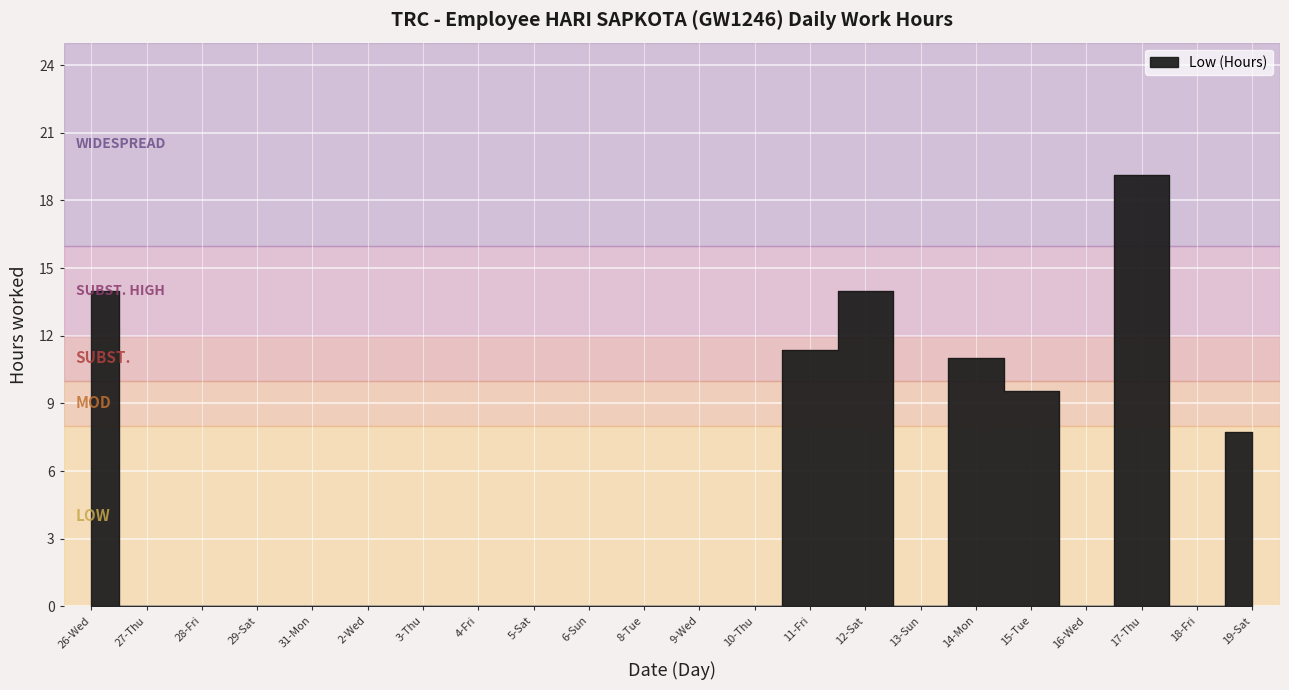

Is it true that the value at 13-Sun is 9.5?

False